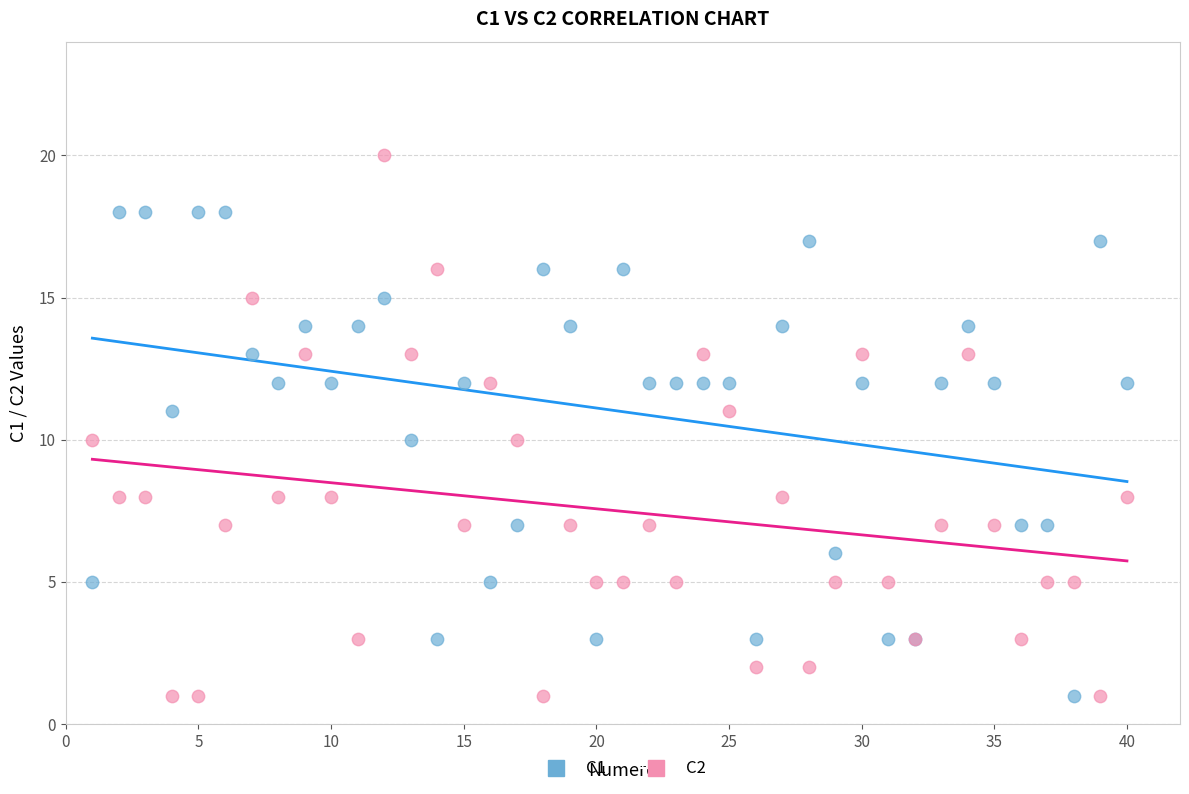

Which series has the largest Y range (max minus min)?

C2